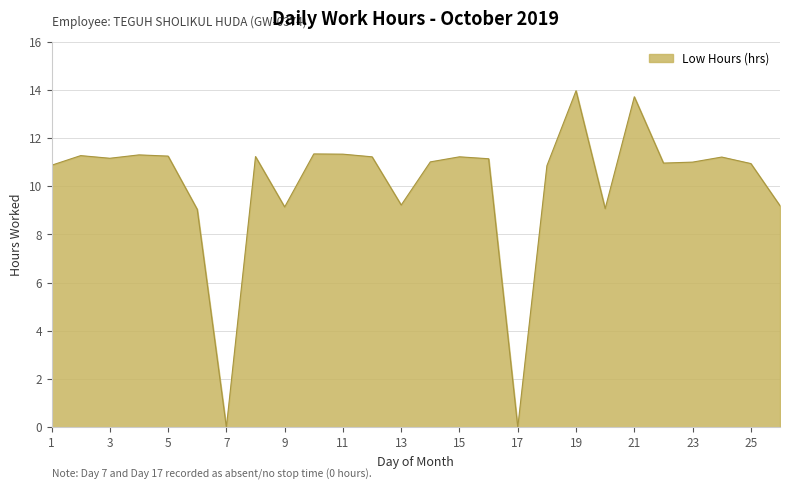

What is the difference between the maximum and minimum values?

14.0